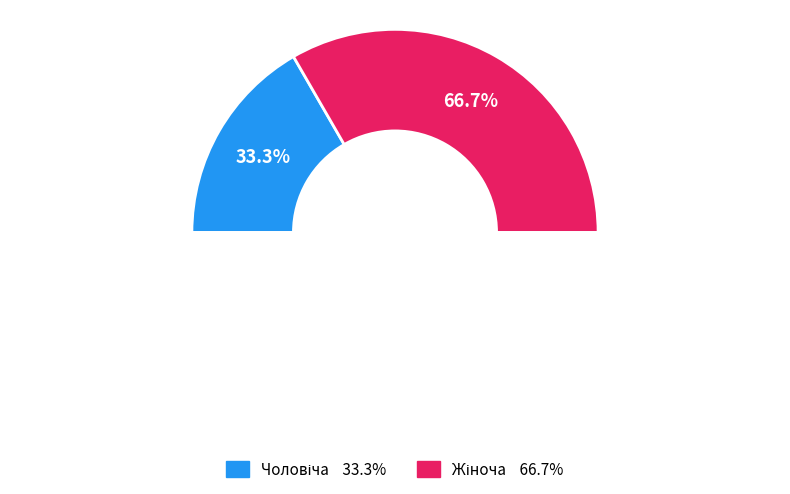

Do Жіноча and Чоловіча together represent more than half of the pie?

Yes